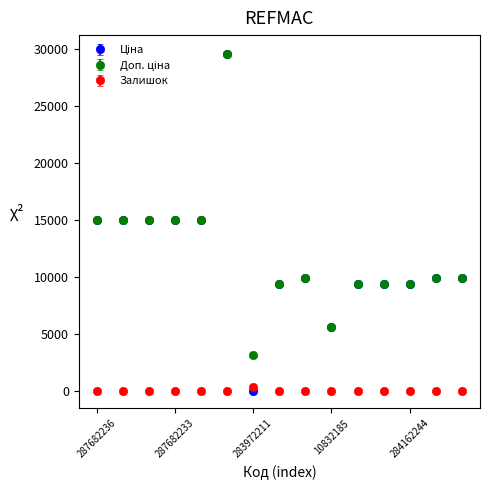

What is the greatest value displayed?

29548.9